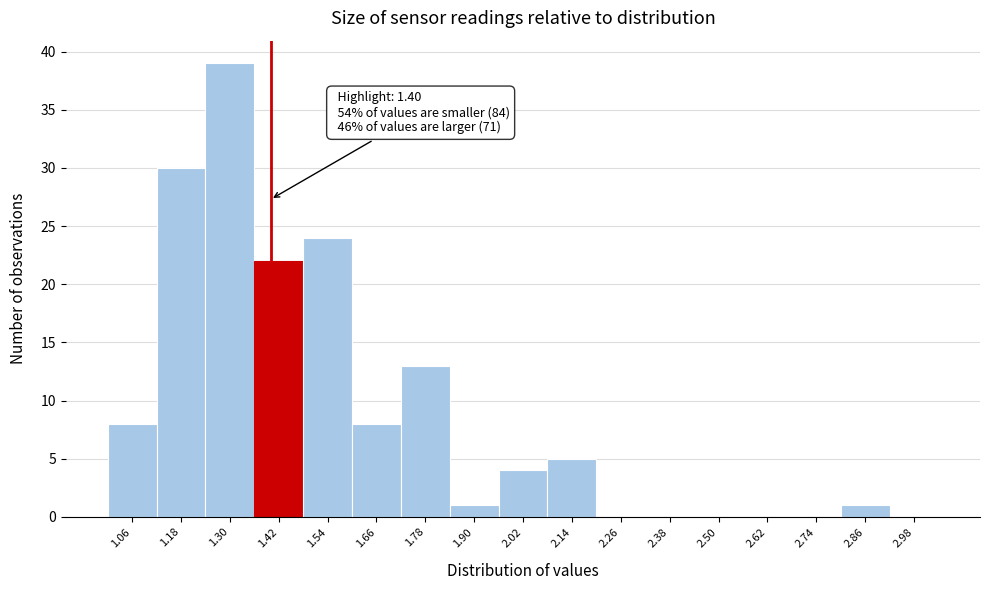

Which range on the x-axis has the tallest bar?

1.24 to 1.36